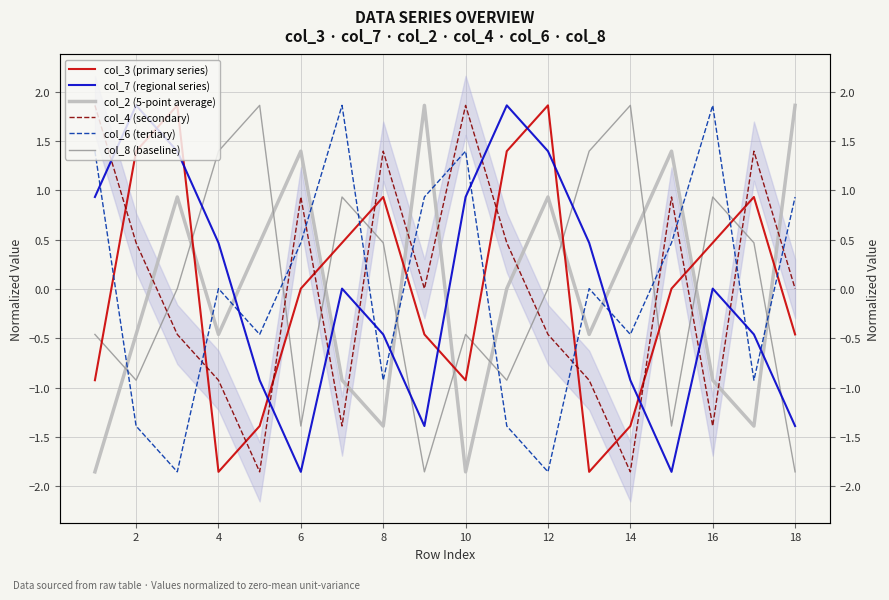

What is the value of the col_7 (regional series) point at the 12th from the left?

1.4